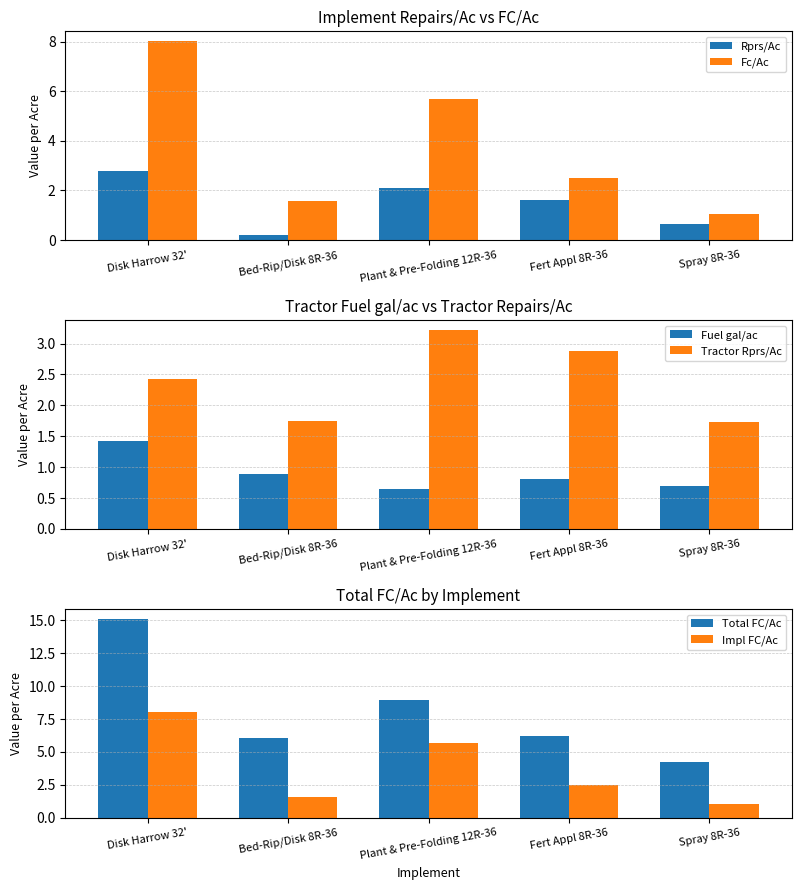

What is the sum of all Impl FC/Ac values?

18.8